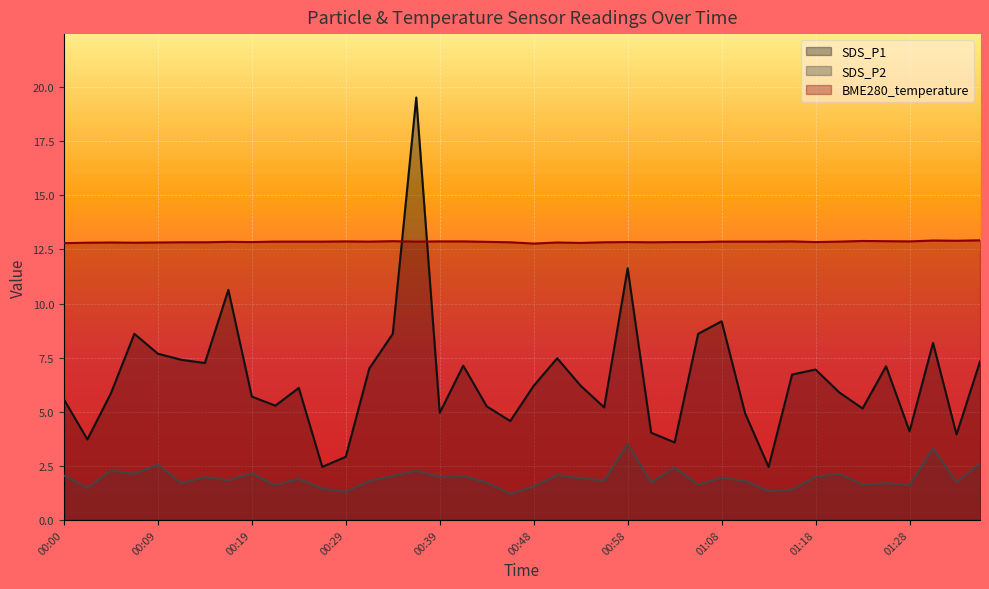

What is the label of the 35th point from the left?

01:23